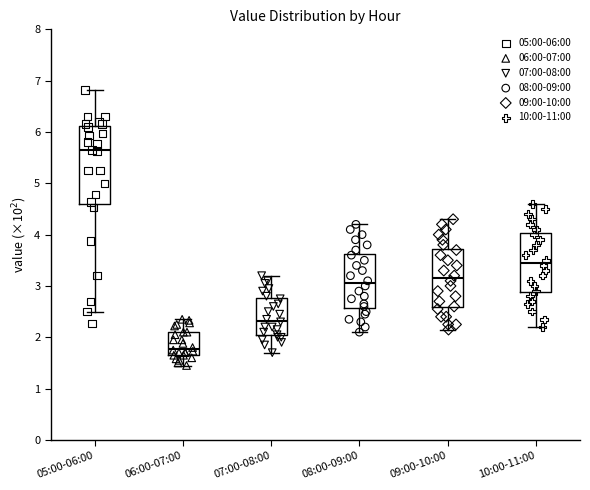

Where does the lower whisker of the box for 07:00-08:00 end on the y-axis? The values are not printed on the chart, so give them approximately, as read against the axis.

1.7